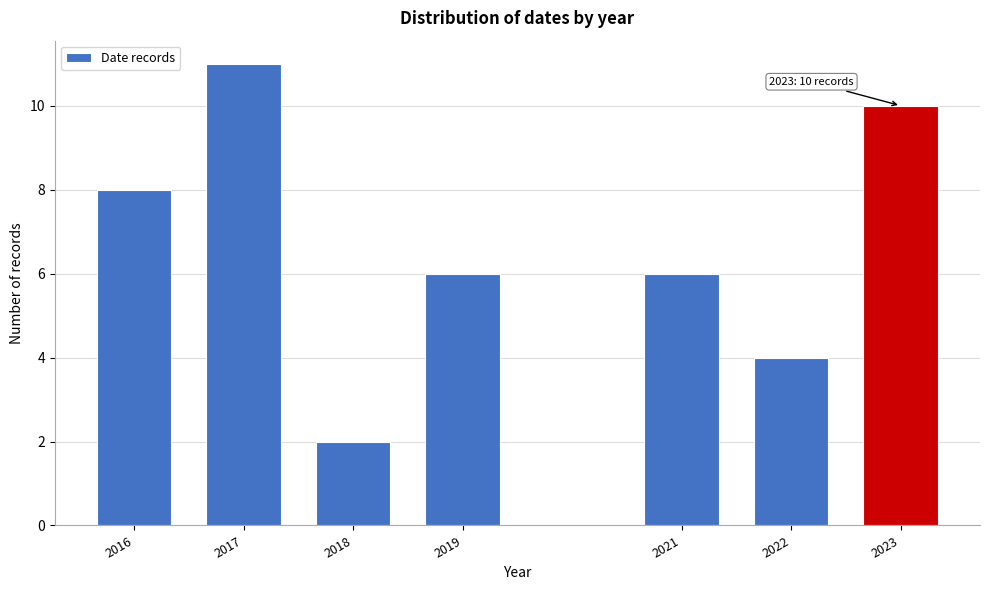

Reading left to right, transcribe all the data shown in this chart.

8	11	2	6	6	4	10